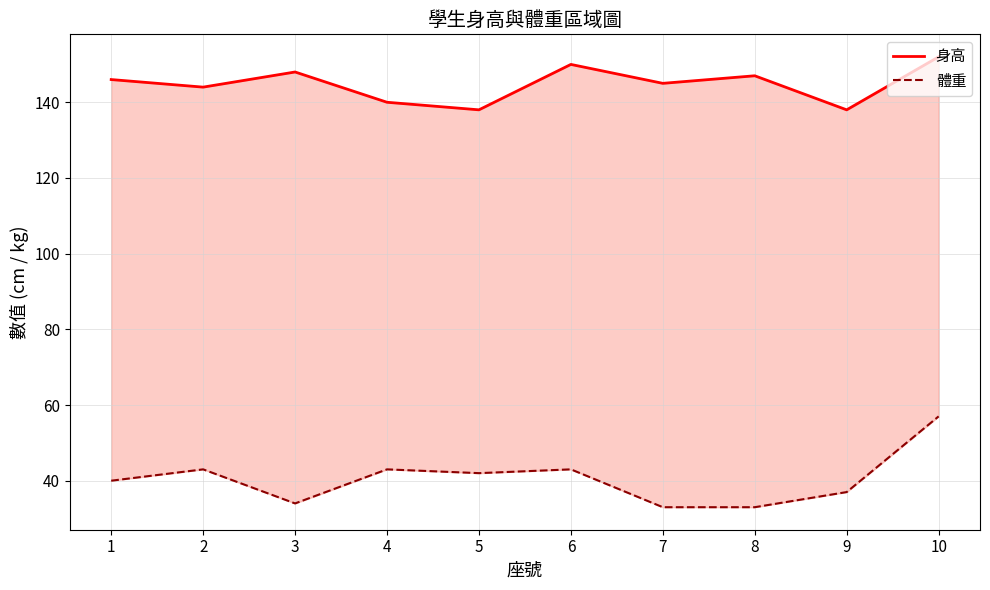

Rank the series at 8 from highest to lowest value.

身高, 體重